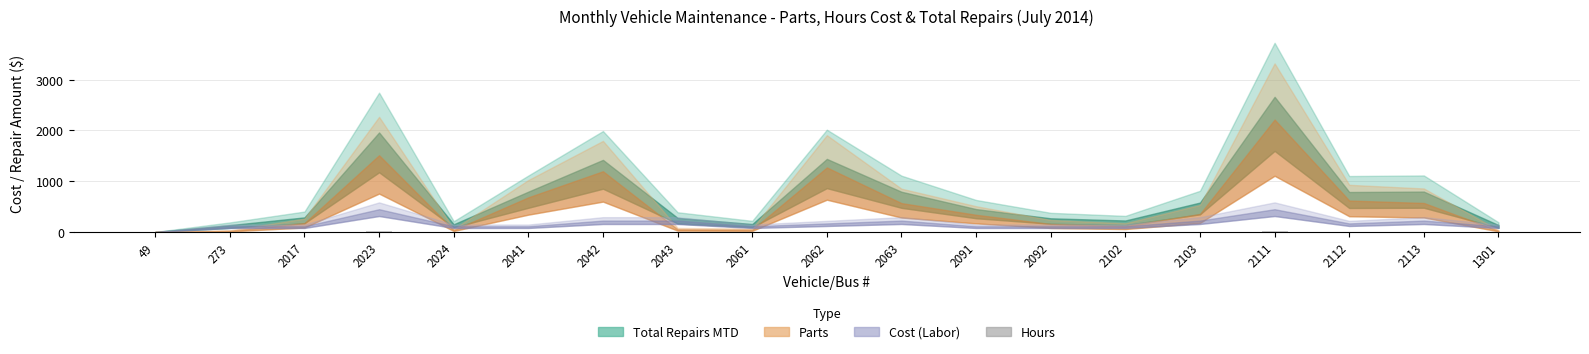

True or false: the data shows 6 at 2112.

True